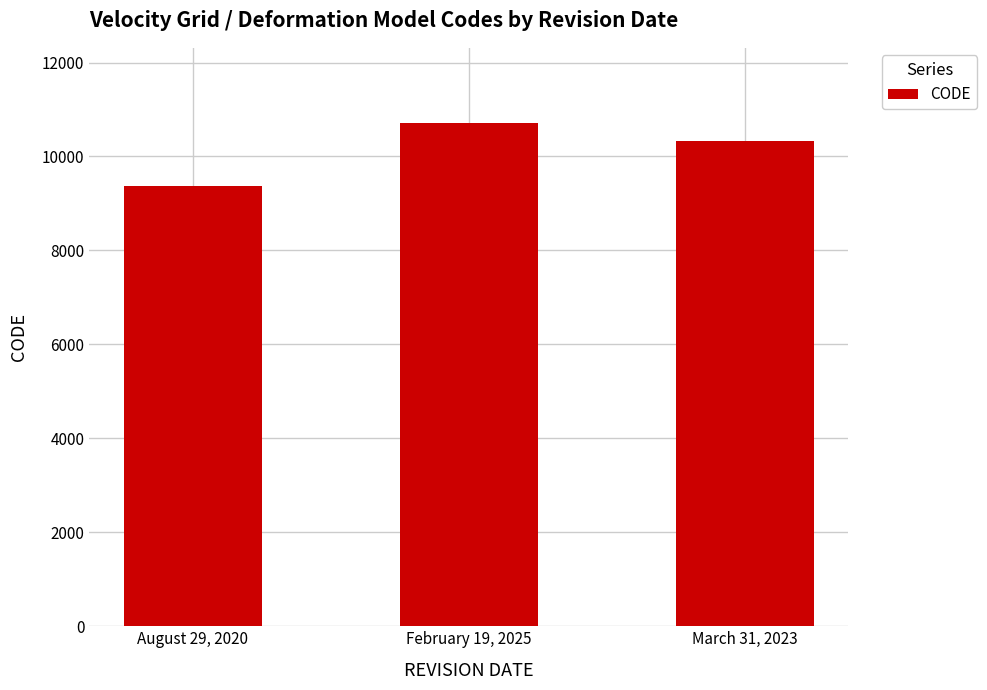

How many bars are there in total?

3